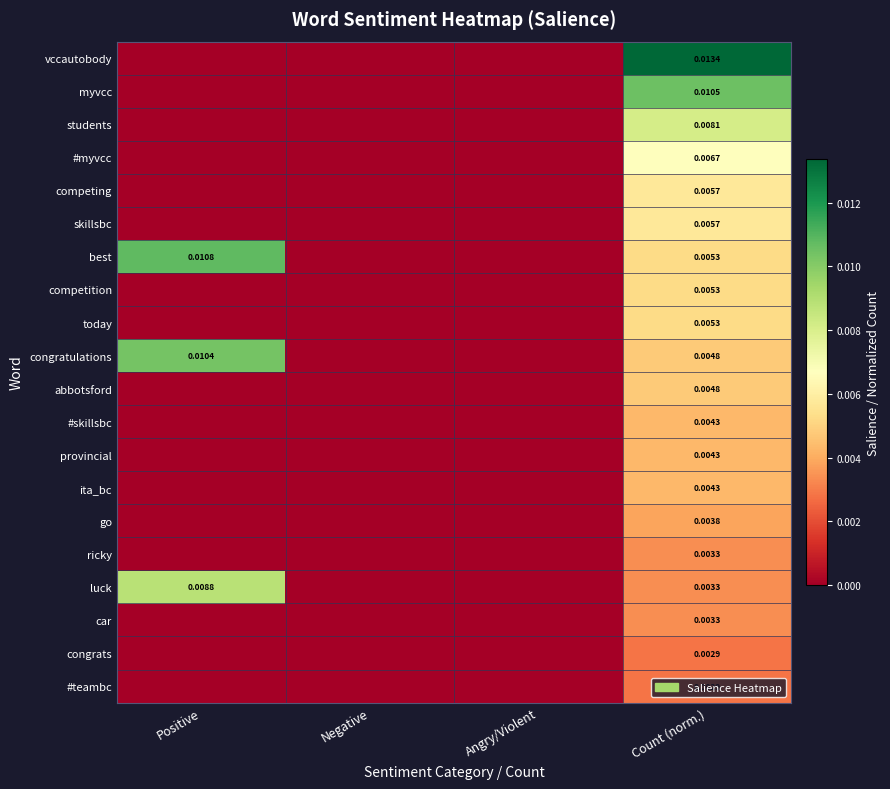

Is the value of #skillsbc at Angry/Violent greater than the value of congratulations at Positive?

No